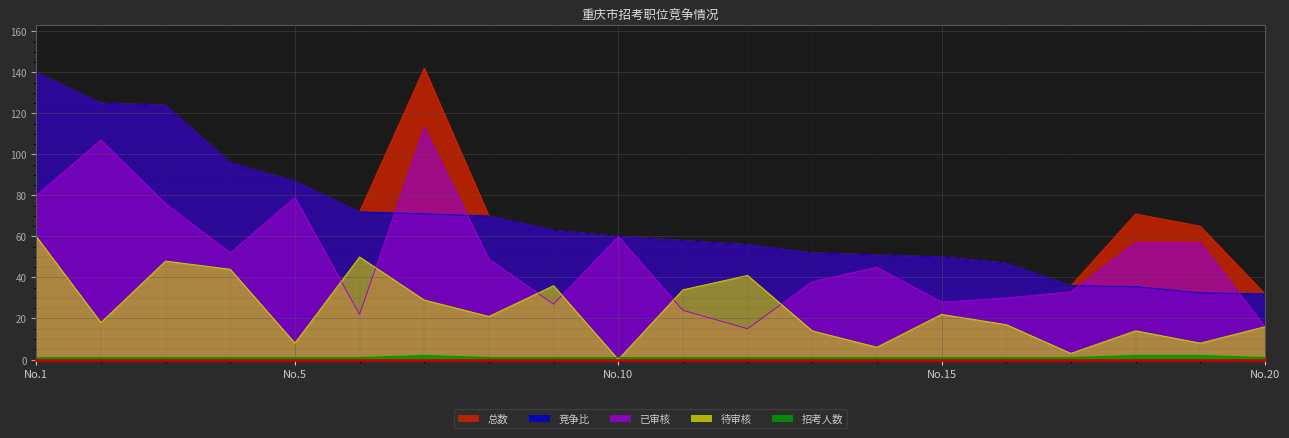

What is the sum of all 总数 values?

1497.0